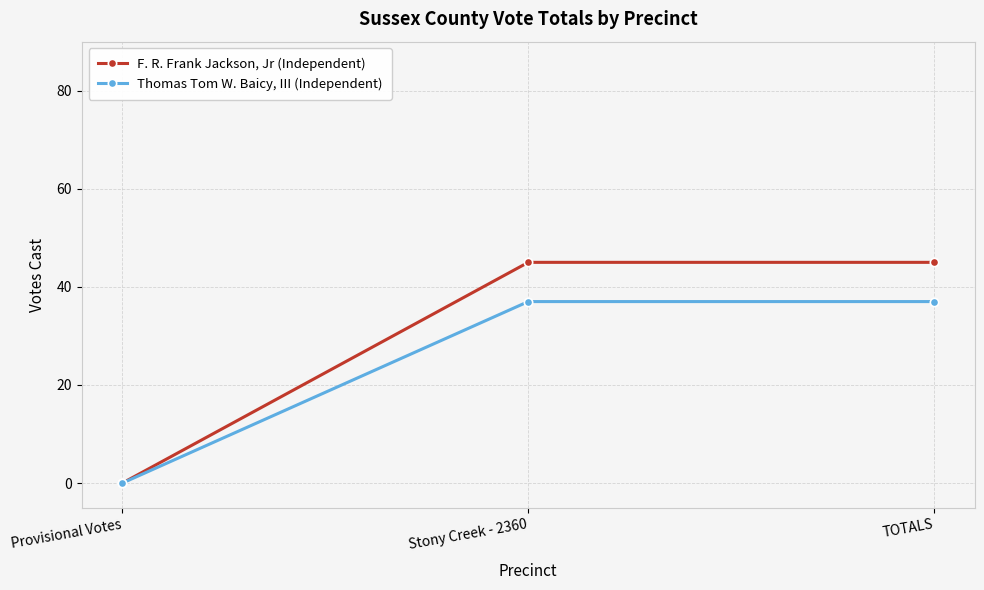

Which series has the widest spread of values?

F. R. Frank Jackson, Jr (Independent)